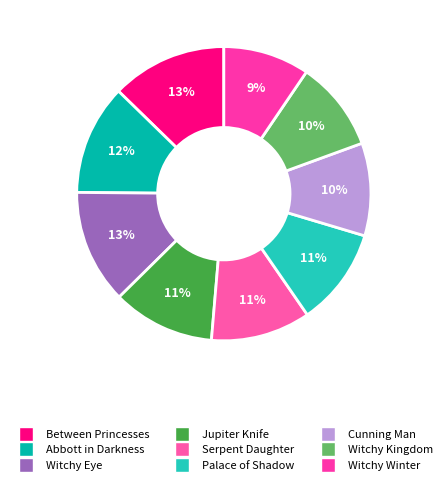

Which category has the smallest portion of the pie?

Witchy Winter